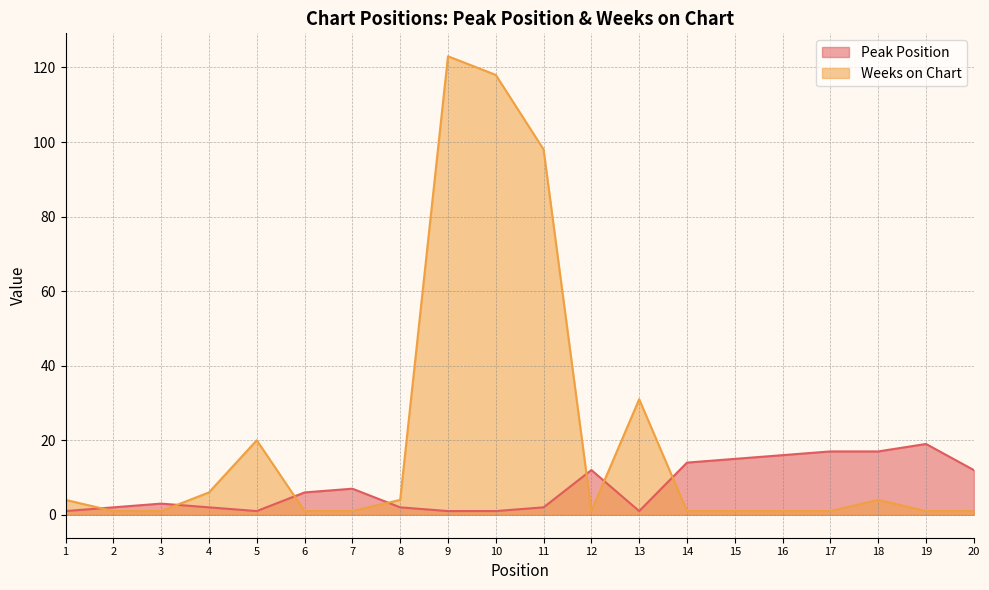

How many times do Weeks on Chart and Peak Position cross each other?

7